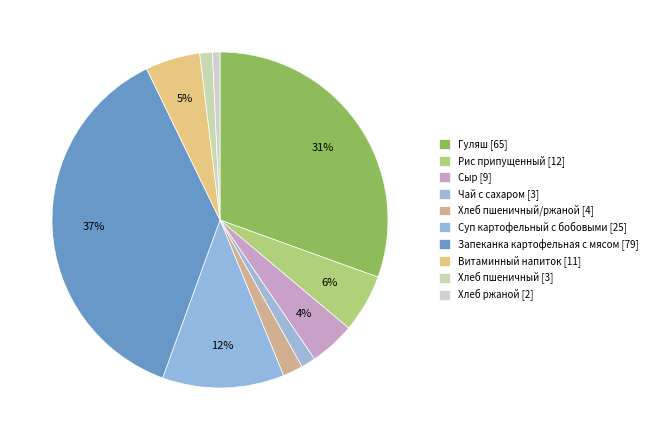

Which category has the smallest portion of the pie?

Хлеб ржаной